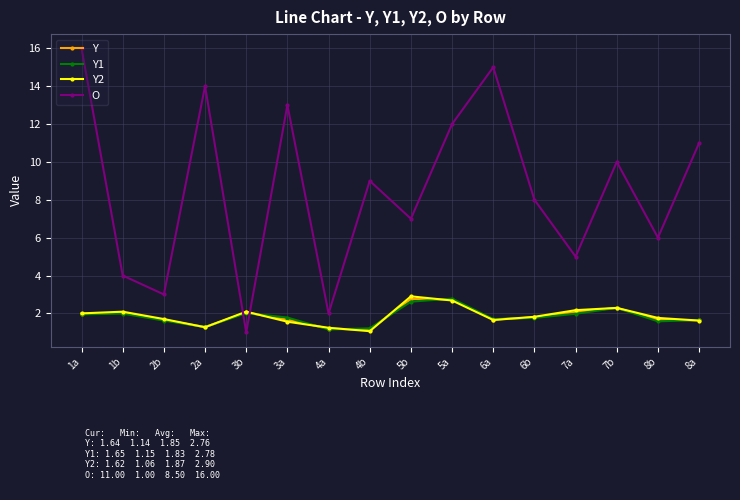

Where do O and Y first cross each other?

2a and 3b